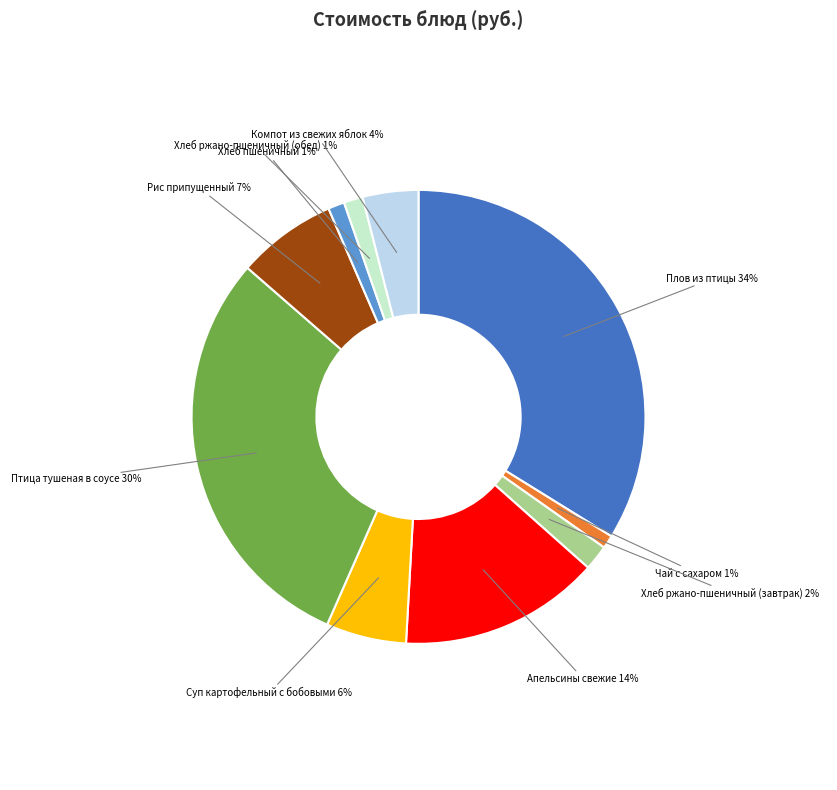

How many slices are in this pie chart?

10